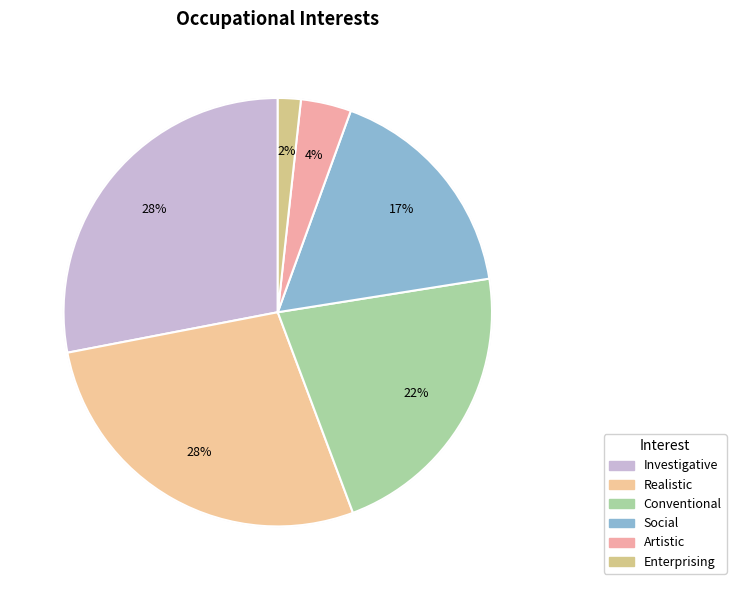

Count the number of slices in the pie.

6